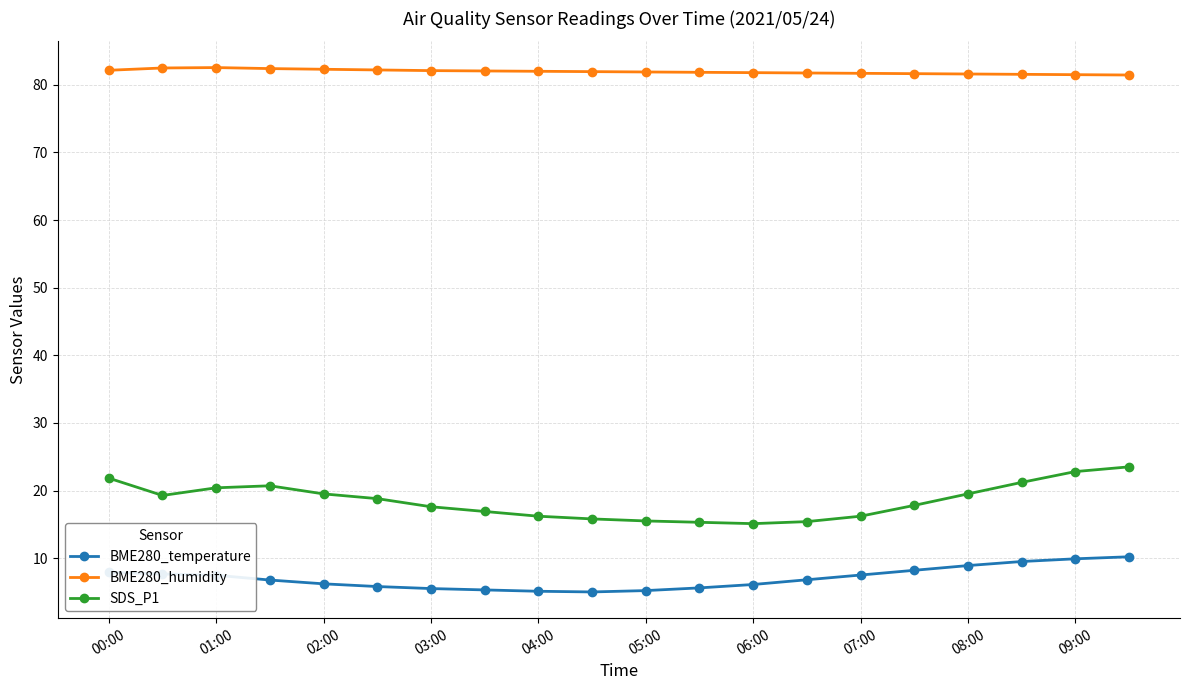

Which series has the largest total across all categories?

BME280_humidity